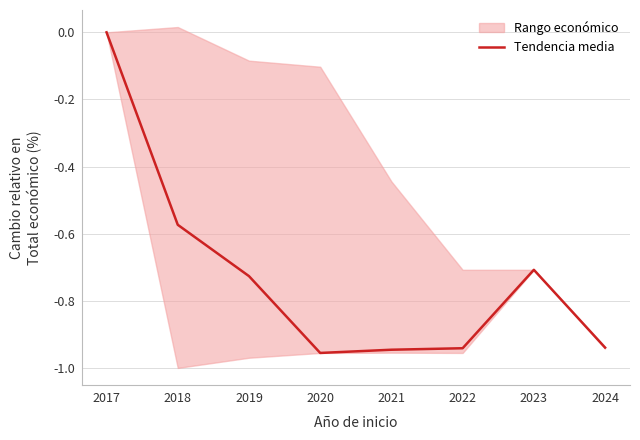

List the labels in order of value, largest first.

2017, 2018, 2023, 2019, 2024, 2022, 2021, 2020